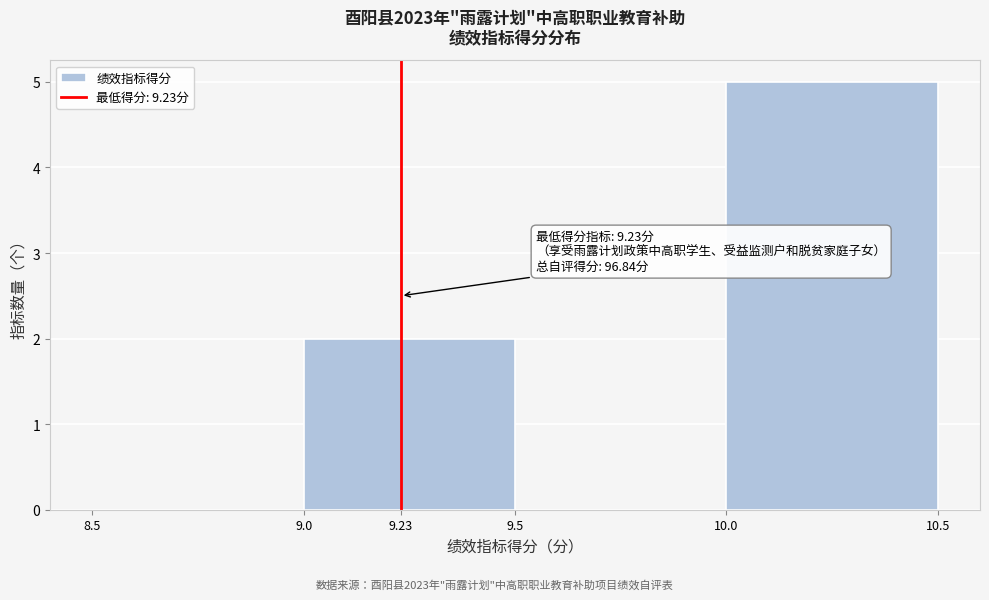

Over which range of the x-axis is the bar tallest?

10.0 to 10.5